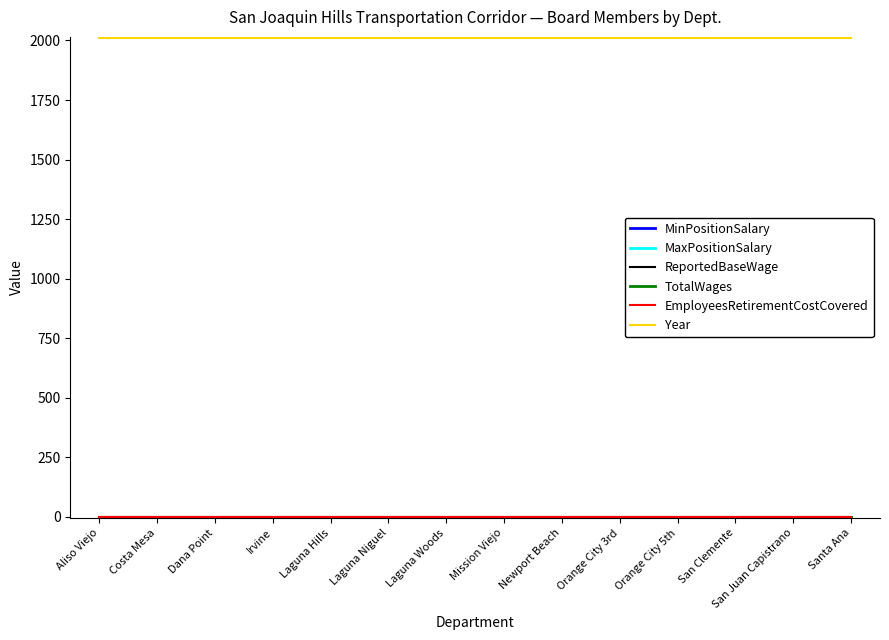

The Year series shows 673 at Laguna Niguel. True or false?

False